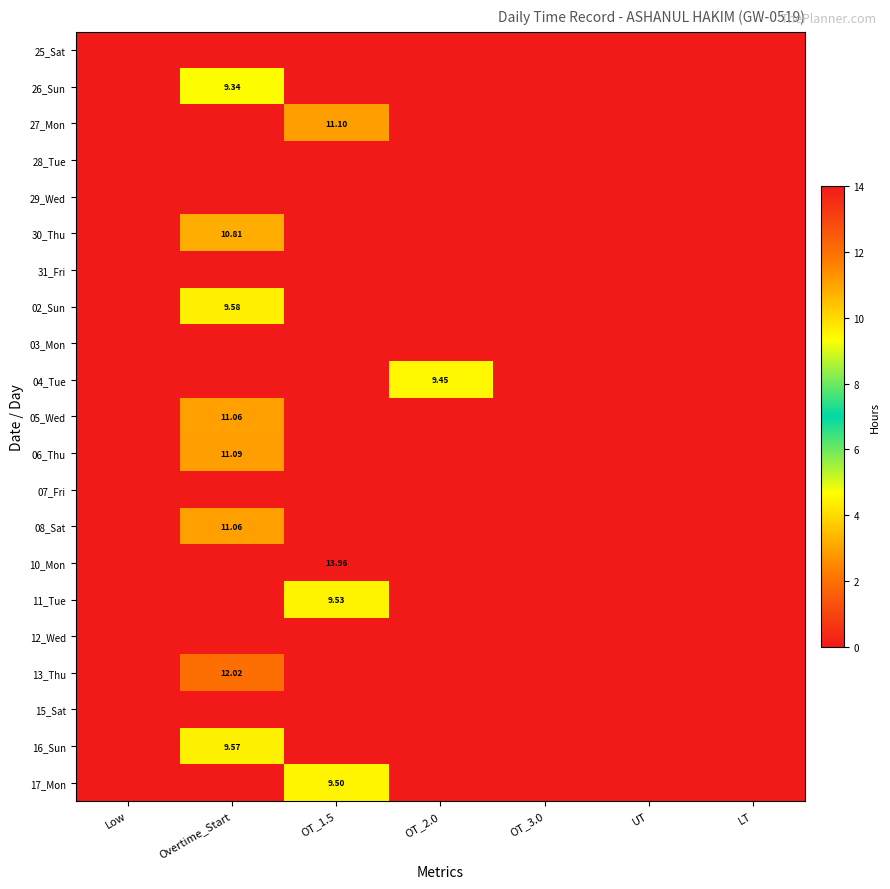

List the series in order of their peak value, highest first.

10_Mon, 13_Thu, 27_Mon, 06_Thu, 05_Wed, 08_Sat, 30_Thu, 02_Sun, 16_Sun, 11_Tue, 17_Mon, 04_Tue, 26_Sun, 25_Sat, 28_Tue, 29_Wed, 31_Fri, 03_Mon, 07_Fri, 12_Wed, 15_Sat